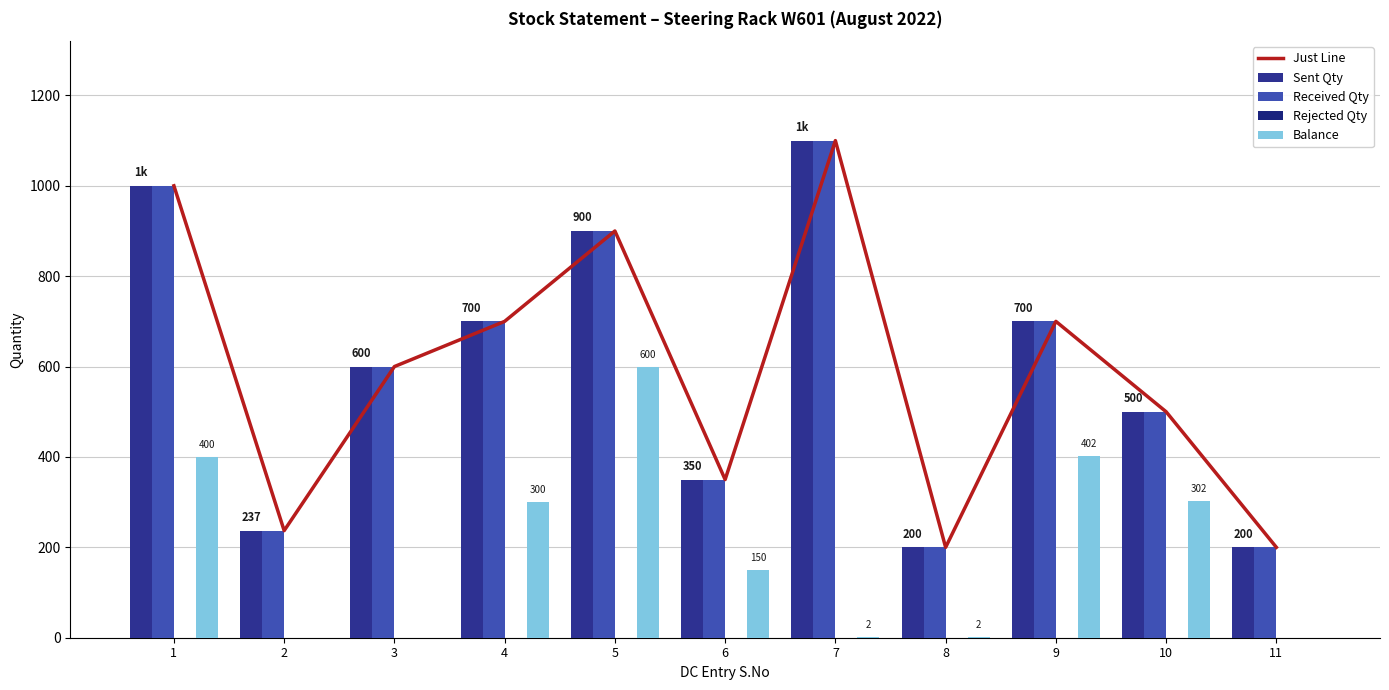

What is the spread (max minus min) of values at 11?

200